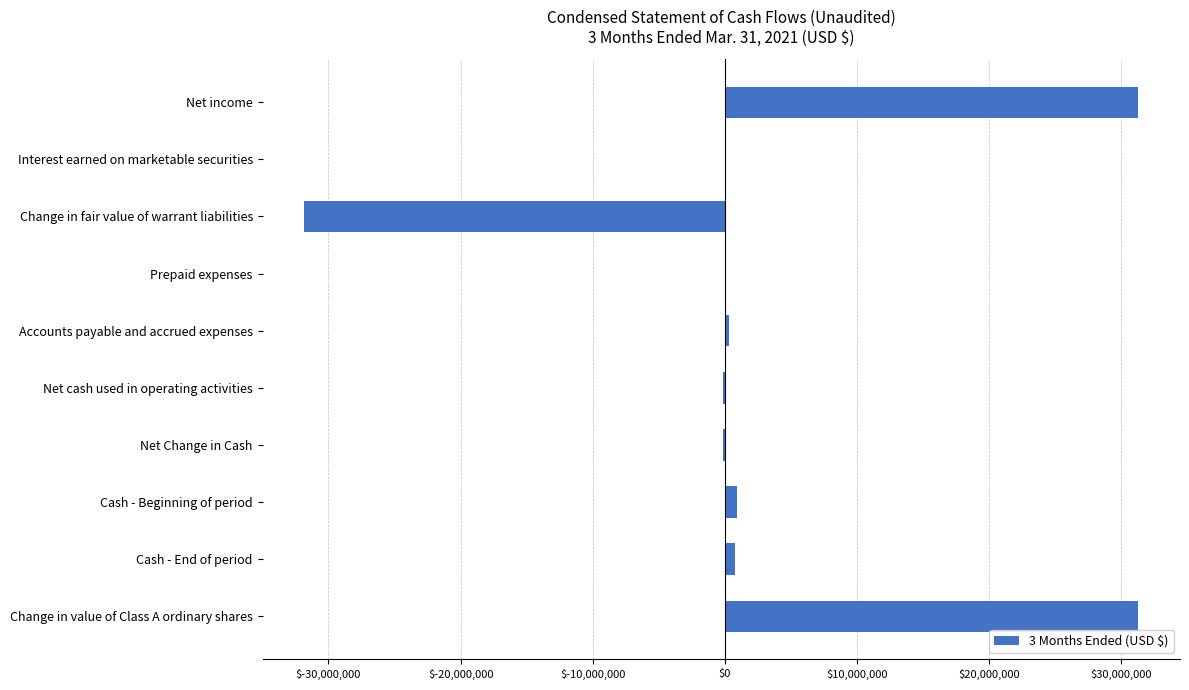

What is the maximum value shown in the chart?

31274020